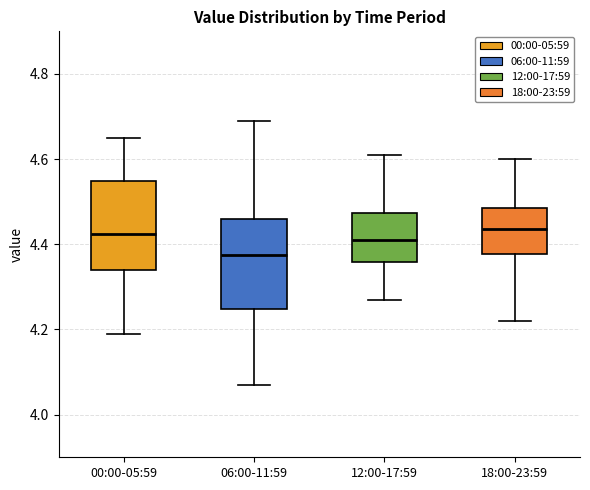

Reading left to right, read every box against the y-axis: the position of its median line, the range the box covers, and the ends of its whiskers. The values are not printed on the chart, so give them approximately, as read against the axis.

00:00-05:59: median 4.42, box 4.34 to 4.54, whiskers 4.20 to 4.66
06:00-11:59: median 4.38, box 4.24 to 4.46, whiskers 4.08 to 4.70
12:00-17:59: median 4.42, box 4.36 to 4.48, whiskers 4.28 to 4.62
18:00-23:59: median 4.44, box 4.38 to 4.48, whiskers 4.22 to 4.60